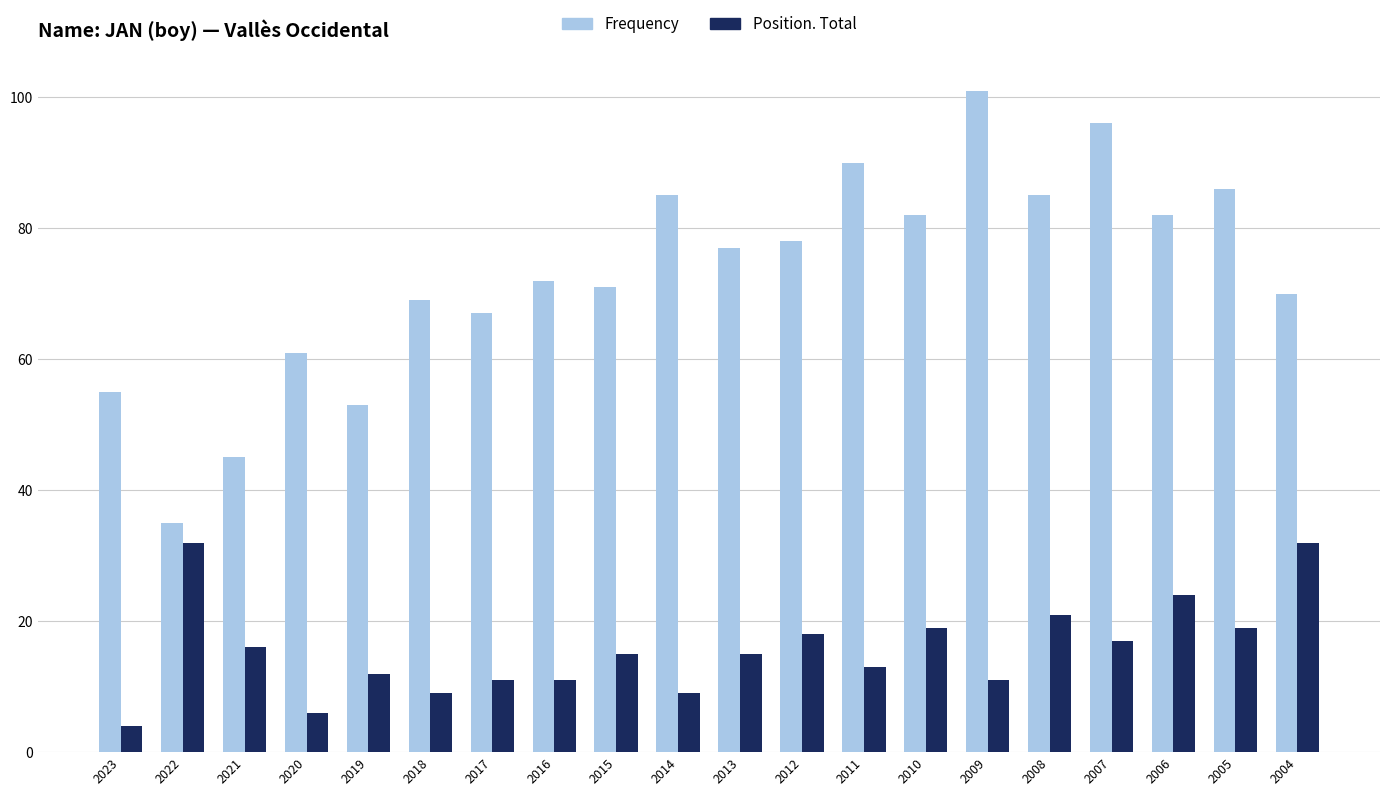

At which label does Frequency first exceed 77?

2014